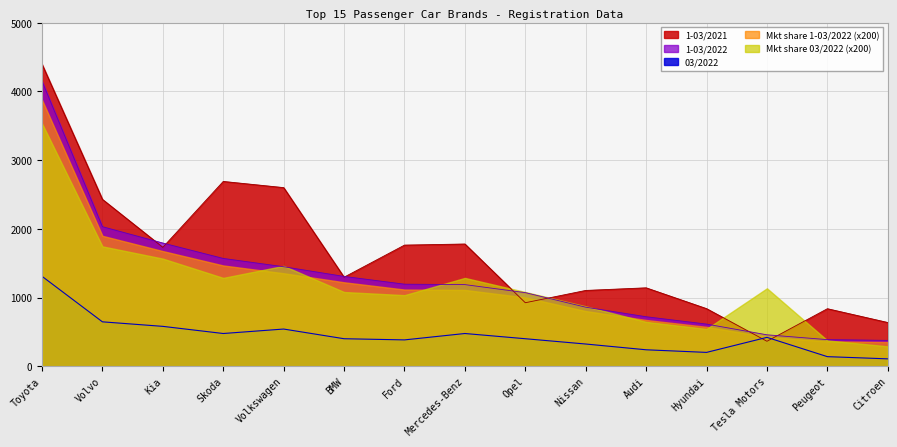

How many interior local valleys does the 03/2022 series have?

3